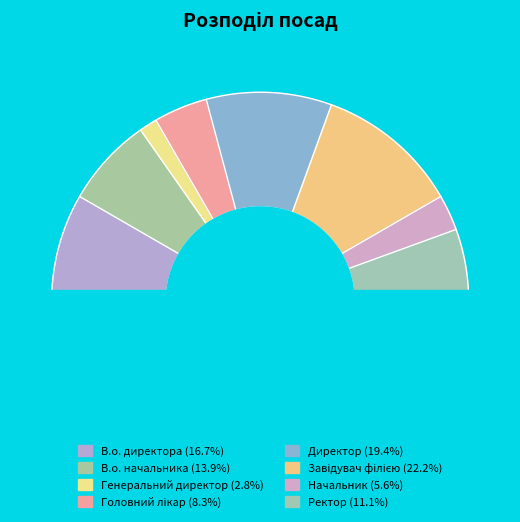

To the nearest percent, what percentage of the pie is Ректор?

11%